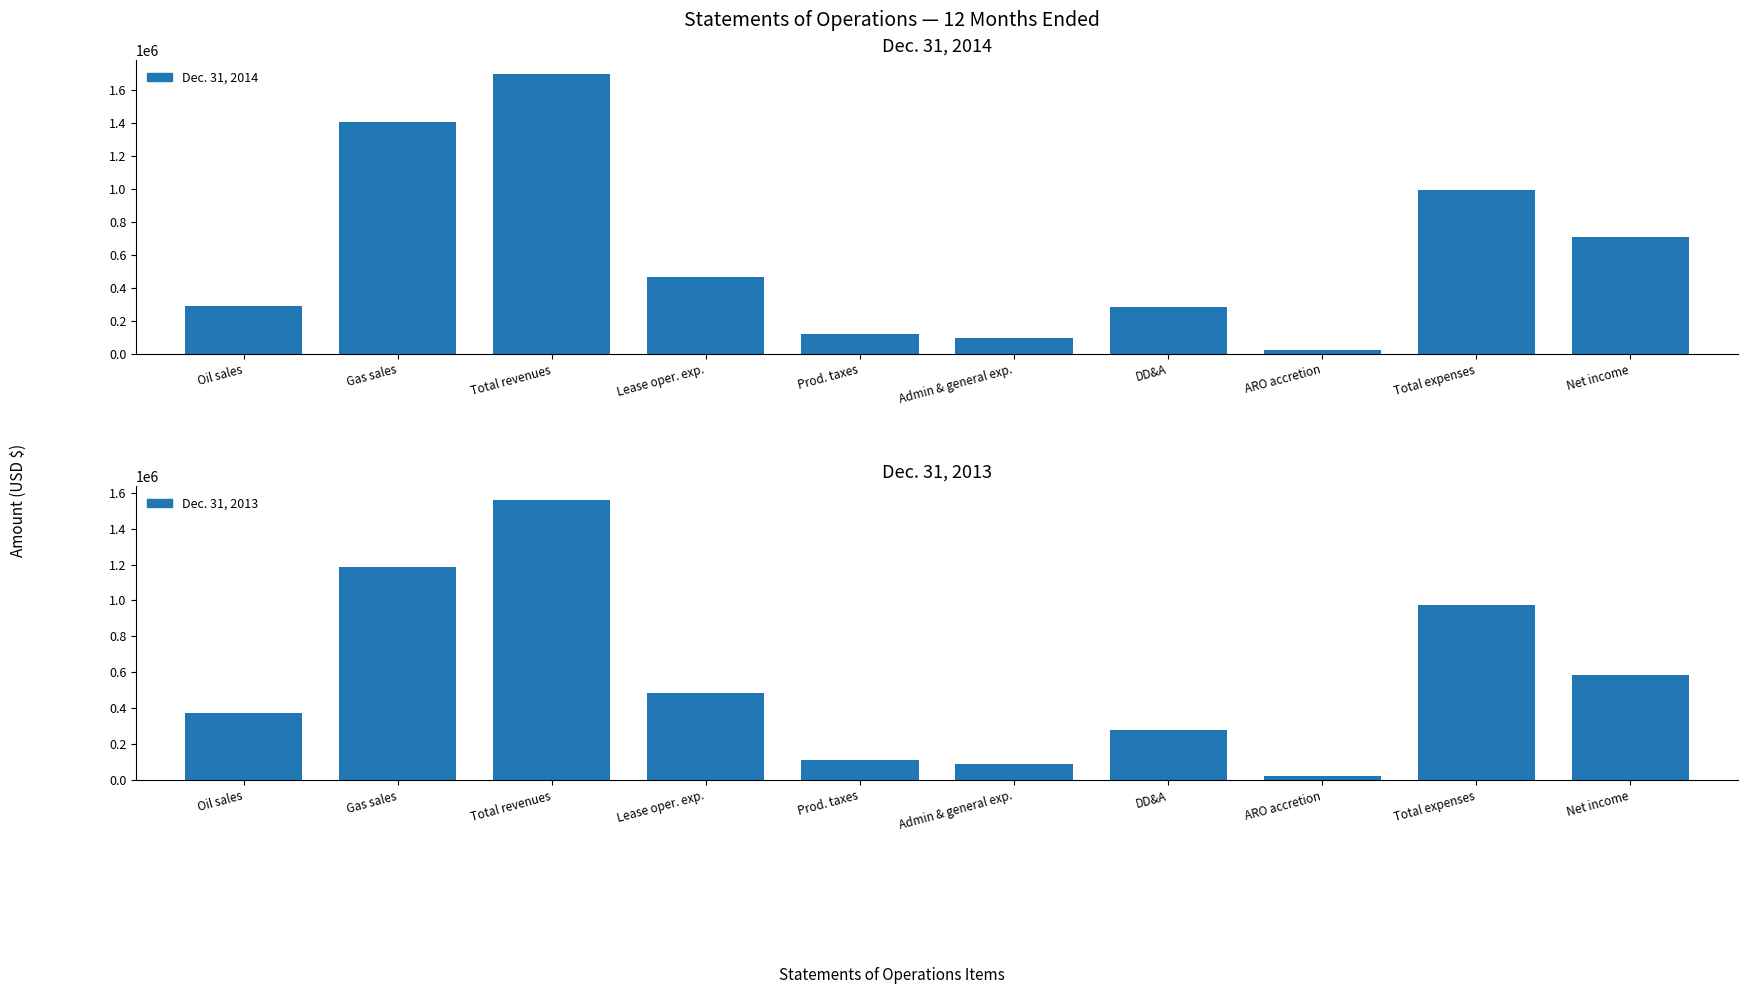

What position from the right is Total expenses?

2